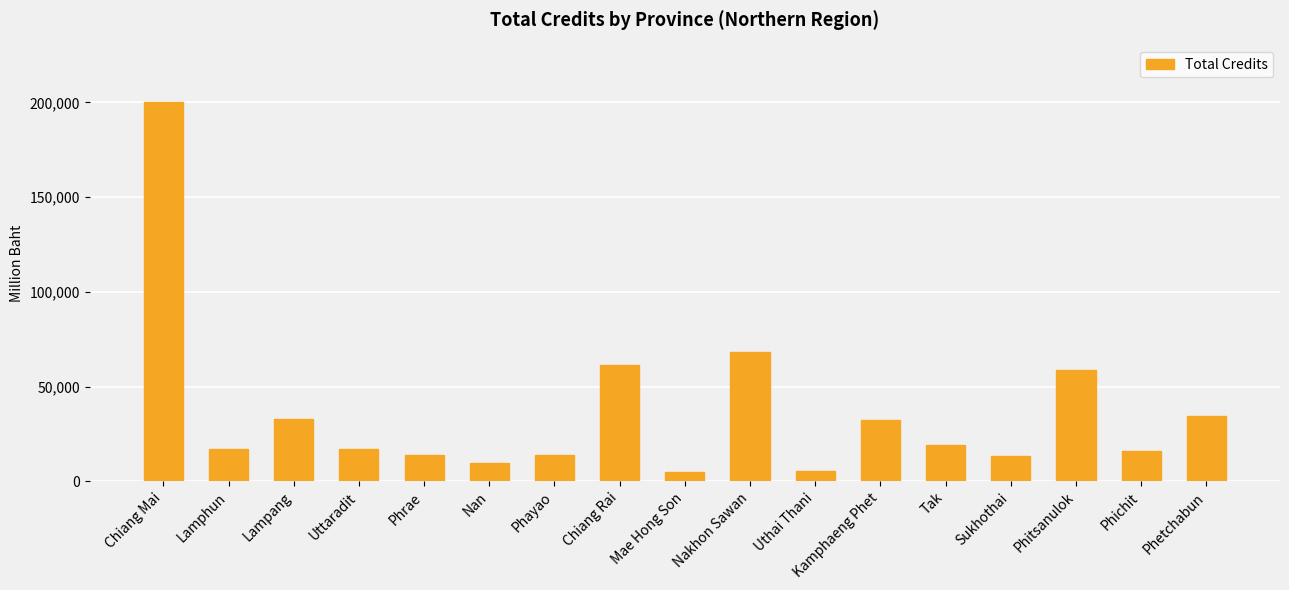

What is the value of the 14th bar from the left?

13522